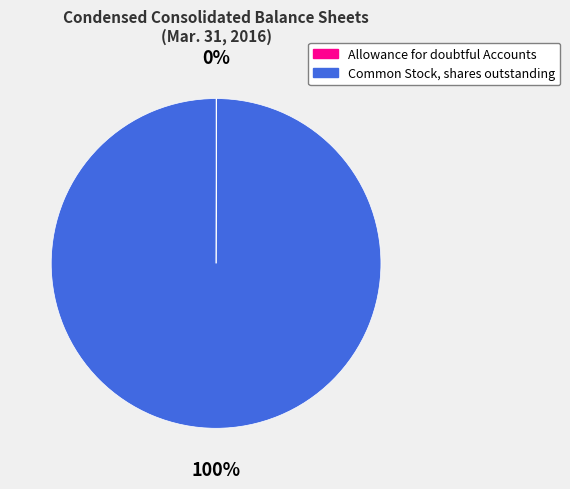

Which category has the biggest portion of the pie?

Common Stock, shares outstanding